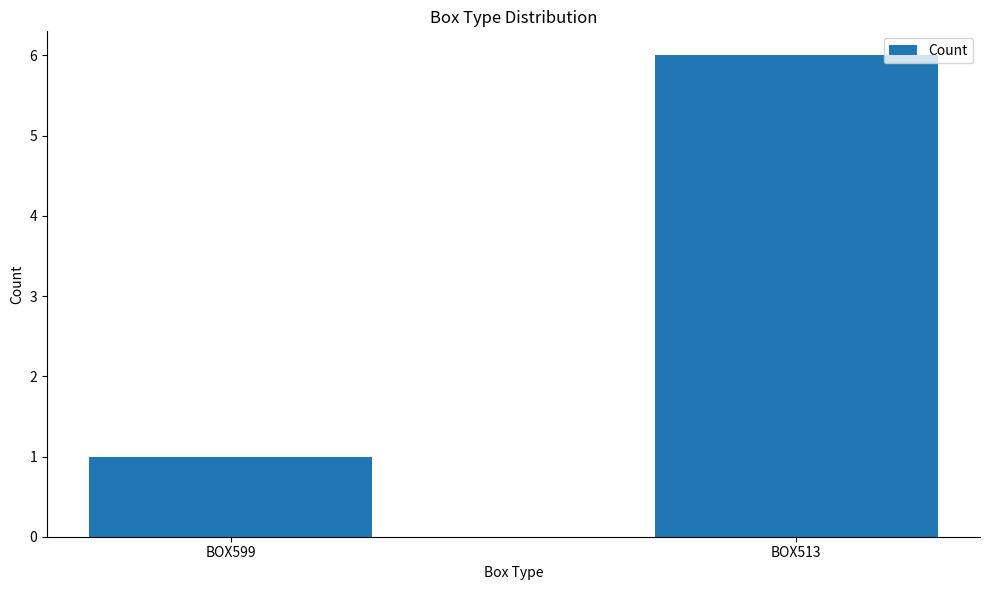

The value at BOX513 is 3. True or false?

False